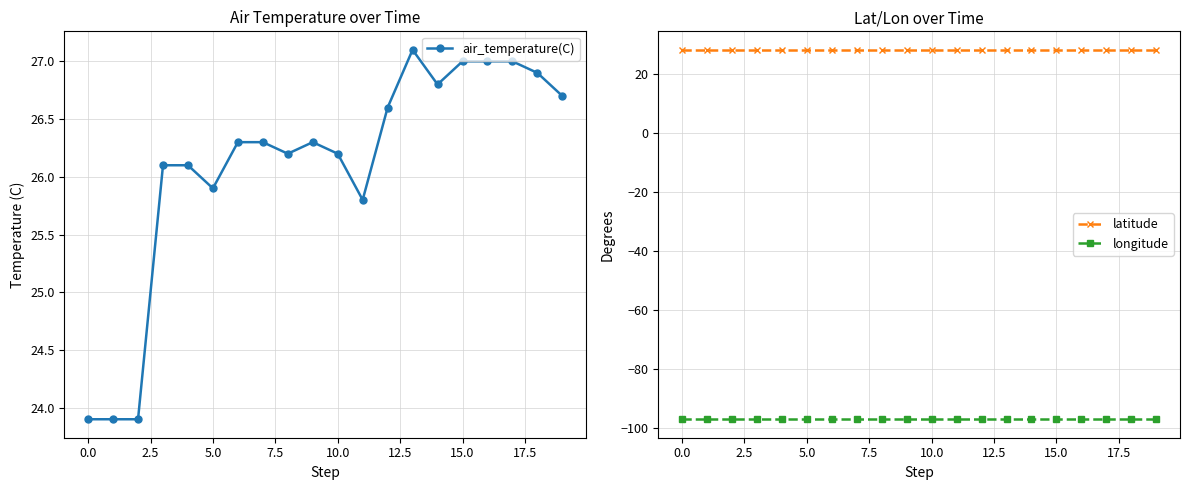

True or false: latitude and longitude intersect in this chart.

False